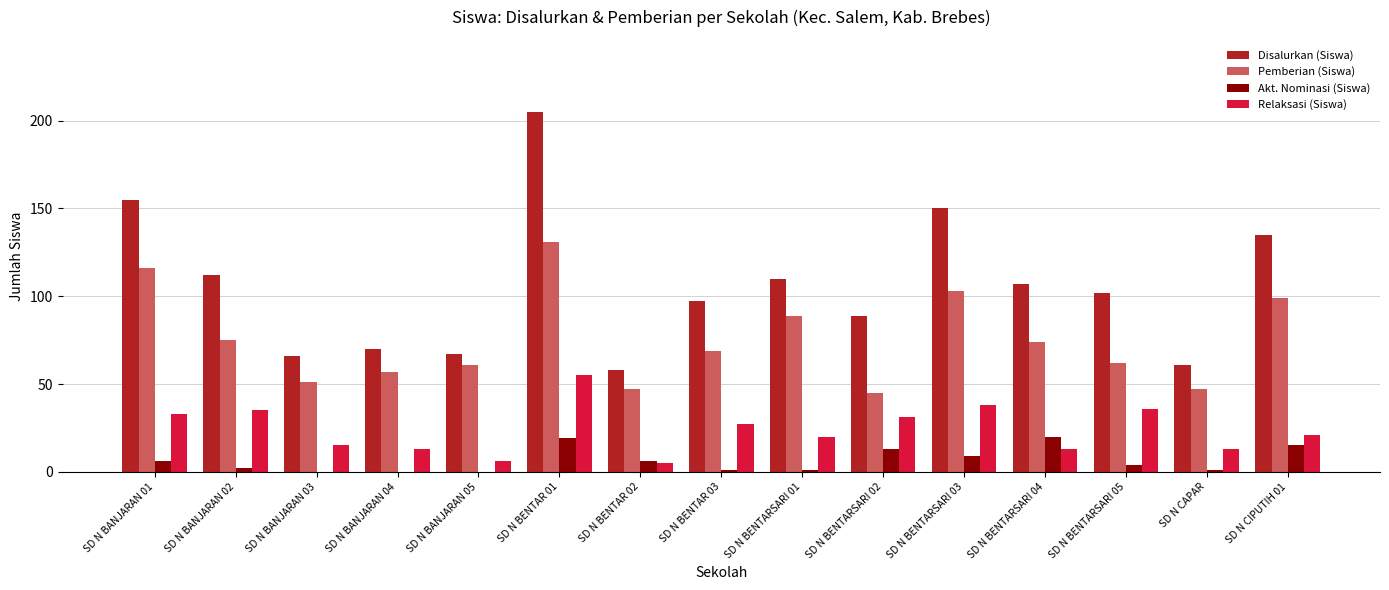

What is the spread (max minus min) of values at SD N BENTARSARI 05?

98